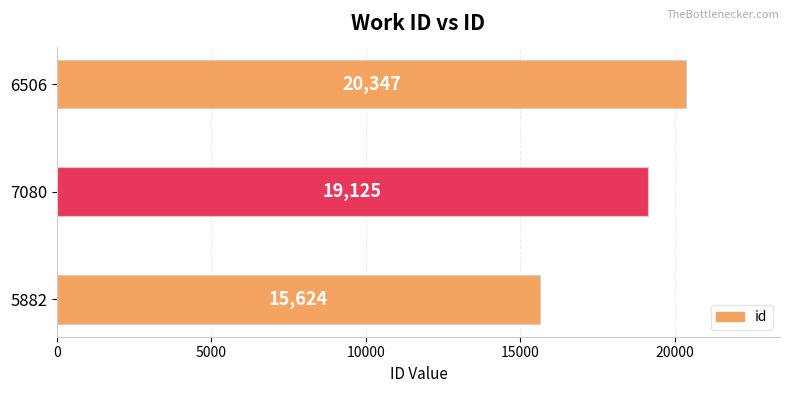

Are the bars horizontal?

Yes